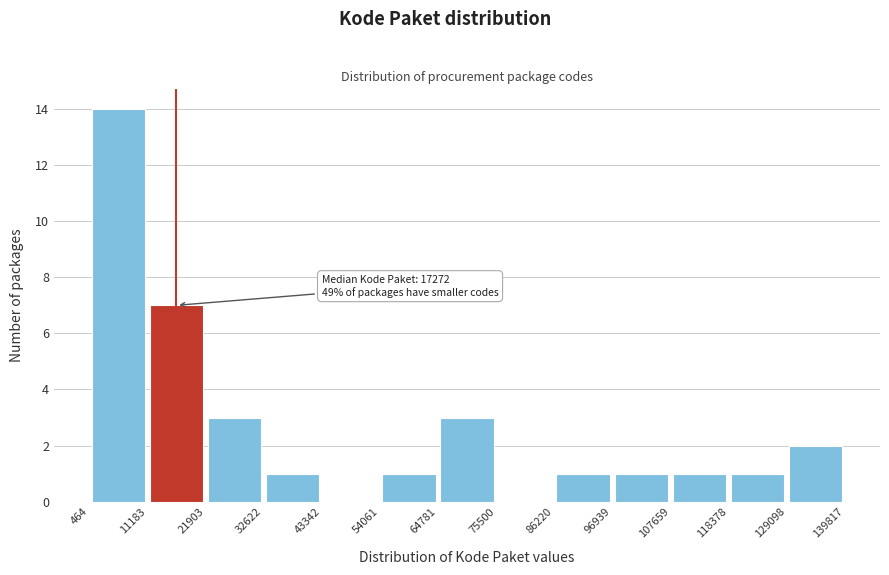

Over which range of the x-axis is the bar tallest?

464 to 11183